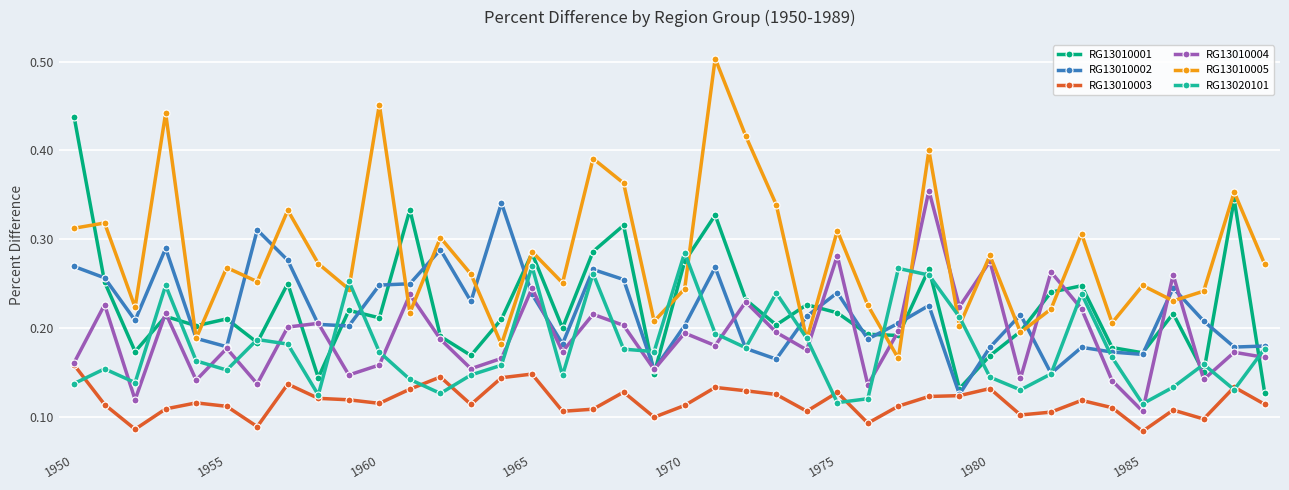

True or false: RG13020101 has more than 0 points higher than both neighbors.

True